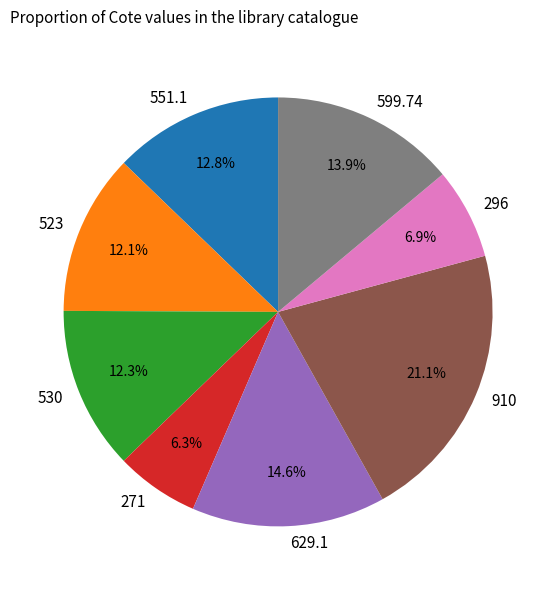

Does any single category account for the majority?

No